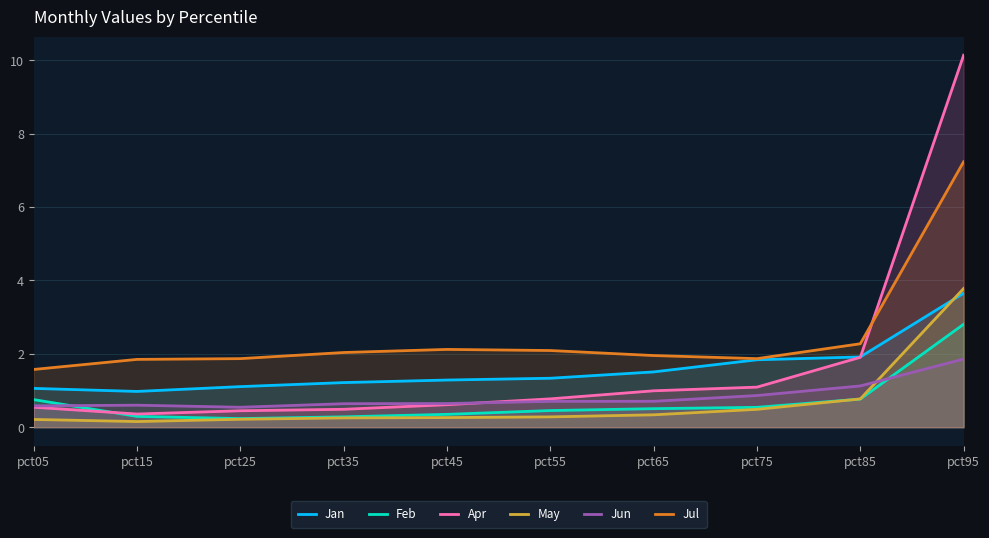

The Feb series shows 0.2 at pct45. True or false?

False